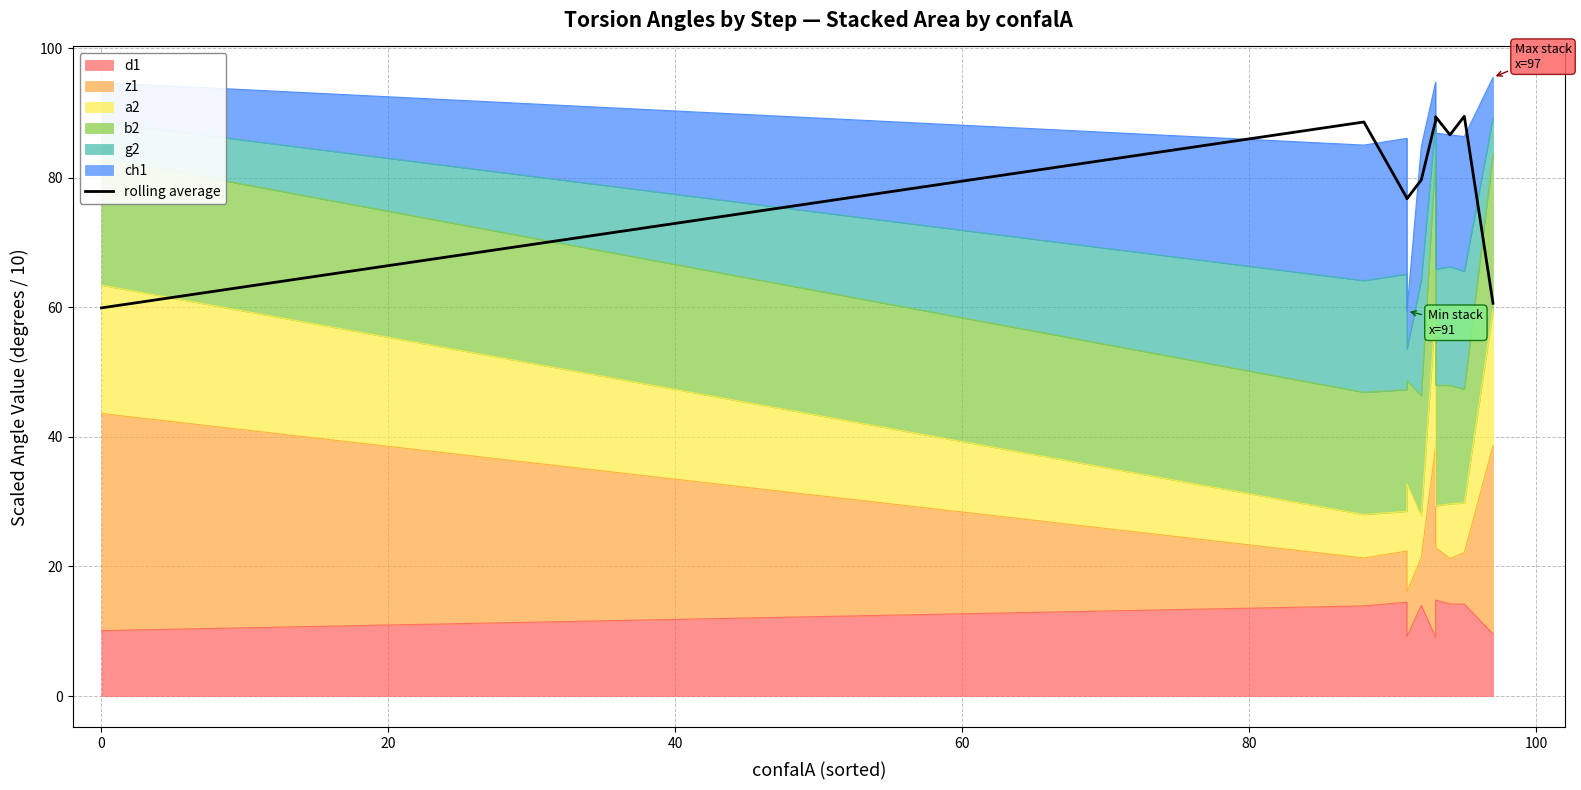

Reading right to left, extract all data points from this chart.

60.6	89.5	86.6	89.4	88.8	79.7	76.8	76.9	88.6	59.9